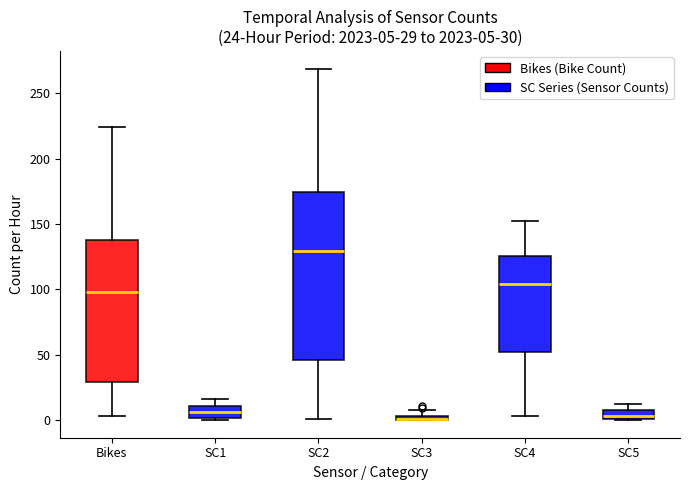

Which box is the tallest, from its lower edge to its upper edge?

SC2